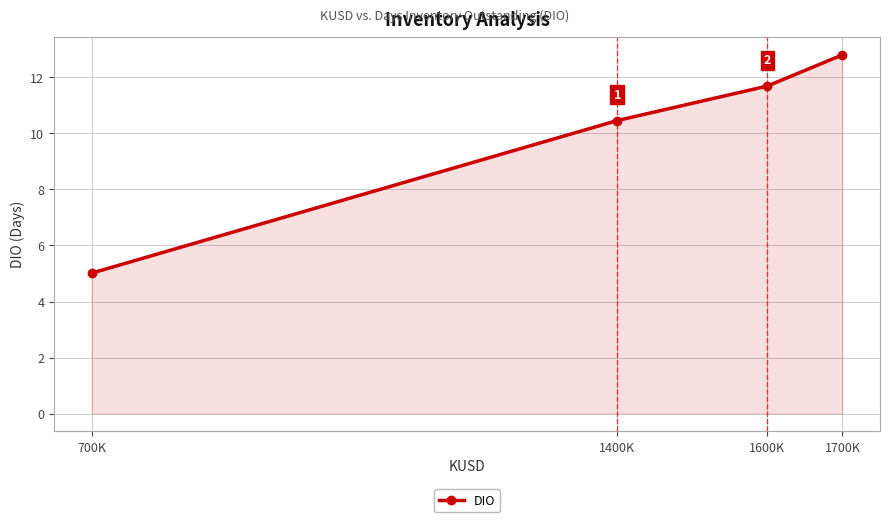

What position from the right is 700K?

4